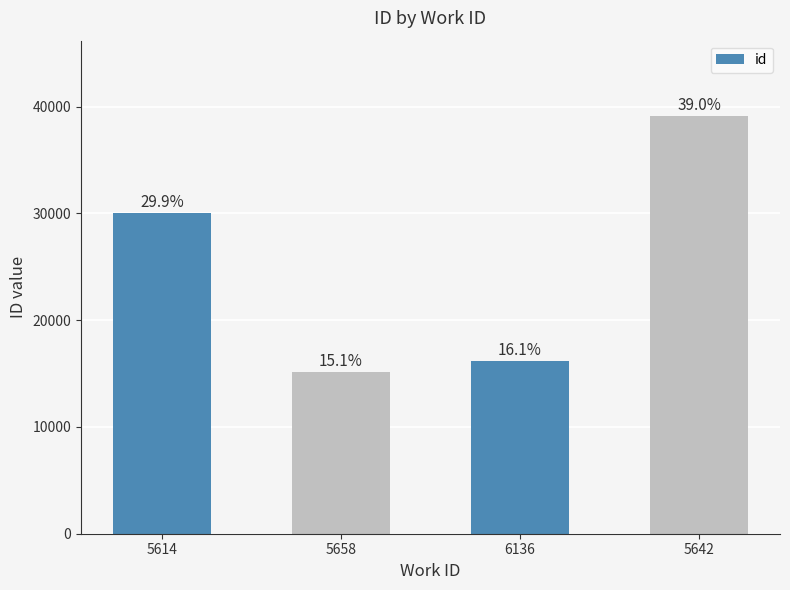

Are the bars horizontal?

No